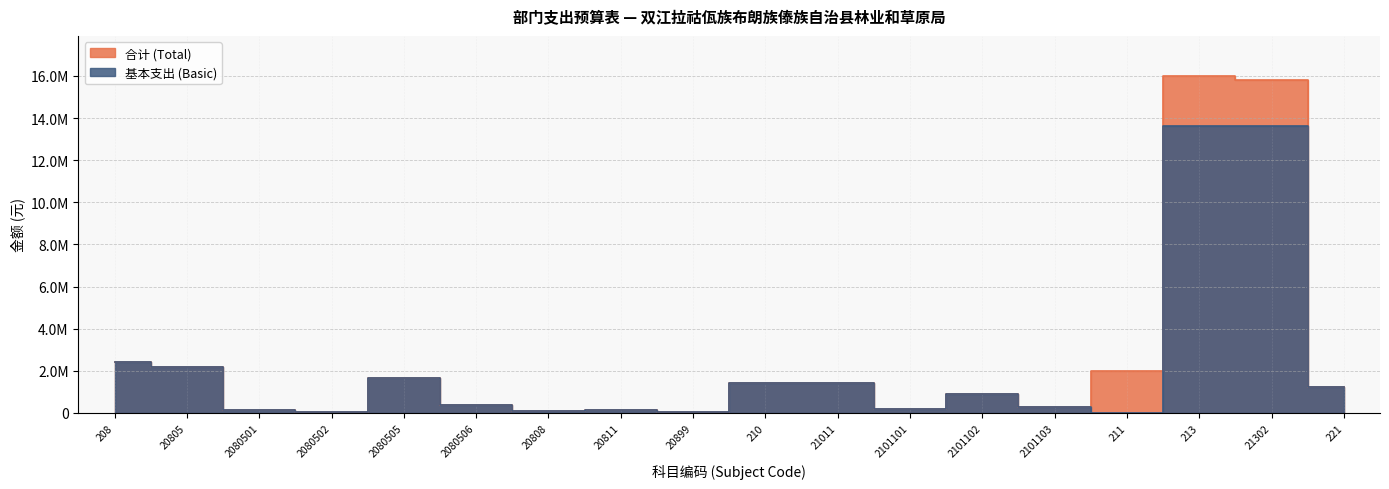

Reading left to right, extract all data points from this chart.

合计 (Total): 208=2436504.9	20805=2170746.0	2080501=152615.6	2080502=22400.0	2080505=1635730.4	2080506=360000.0	20808=90000.0	20811=118440.0	20899=57318.9	210=1441486.1	21011=1441486.1	2101101=208611.1	2101102=885830.6	2101103=284556.7	211=2000000.0	213=15984077.8	21302=15824077.8	221=1226797.8
基本支出 (Basic): 208=2436504.9	20805=2170746.0	2080501=152615.6	2080502=22400.0	2080505=1635730.4	2080506=360000.0	20808=90000.0	20811=118440.0	20899=57318.9	210=1441486.1	21011=1441486.1	2101101=208611.1	2101102=885830.6	2101103=284556.7	211=0.0	213=13614077.8	21302=13614077.8	221=1226797.8